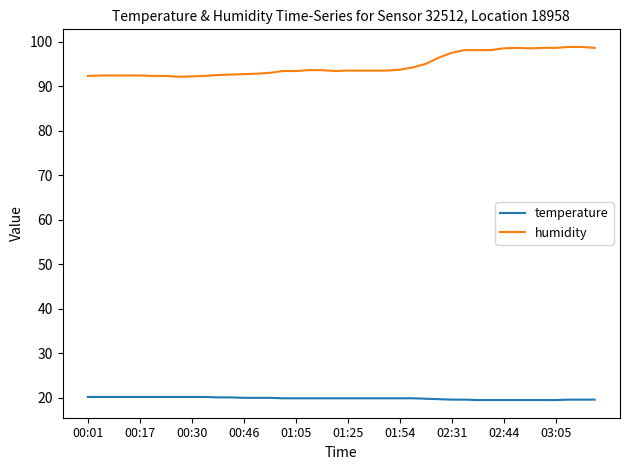

True or false: humidity and temperature cross at least once.

False